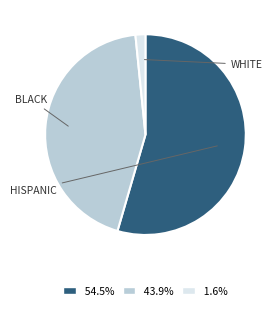

Does any single category account for the majority?

Yes